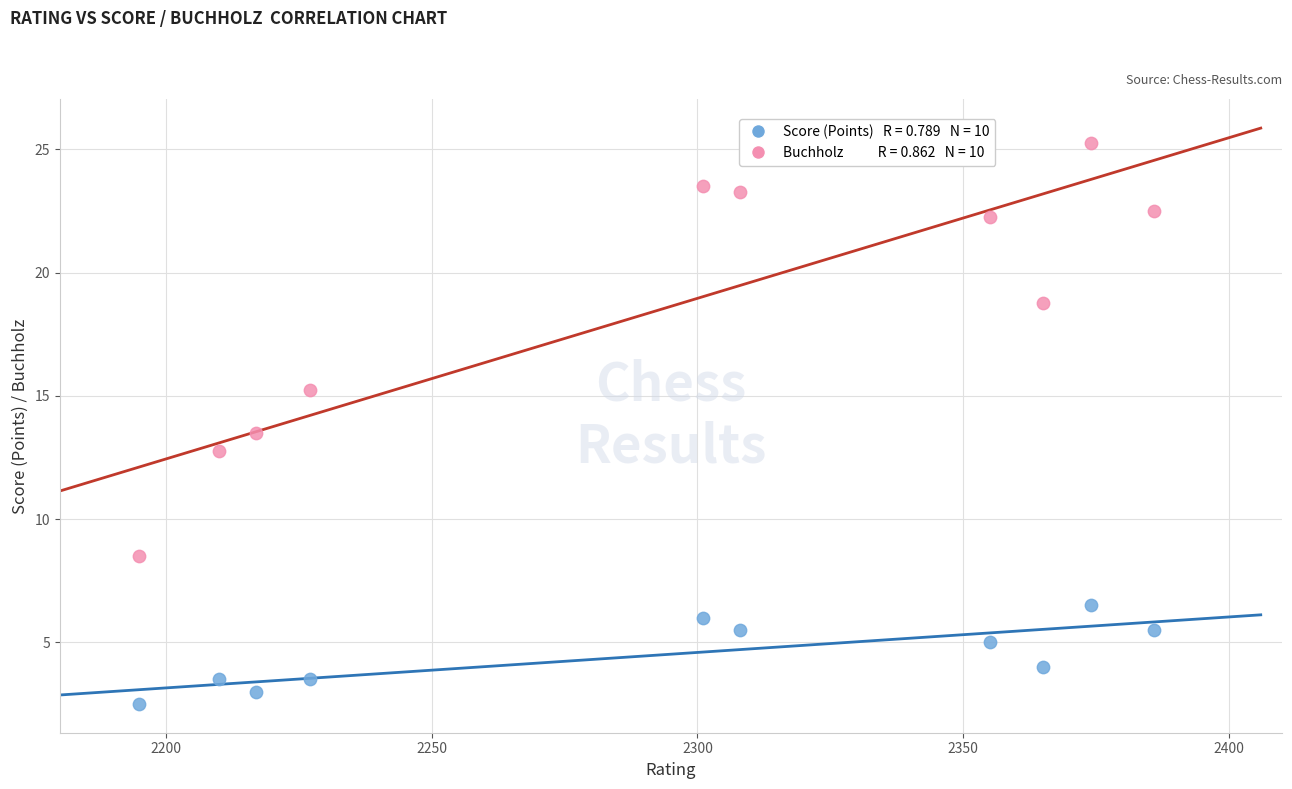

Across all data points, what is the range of X values (max minus min)?

191.0